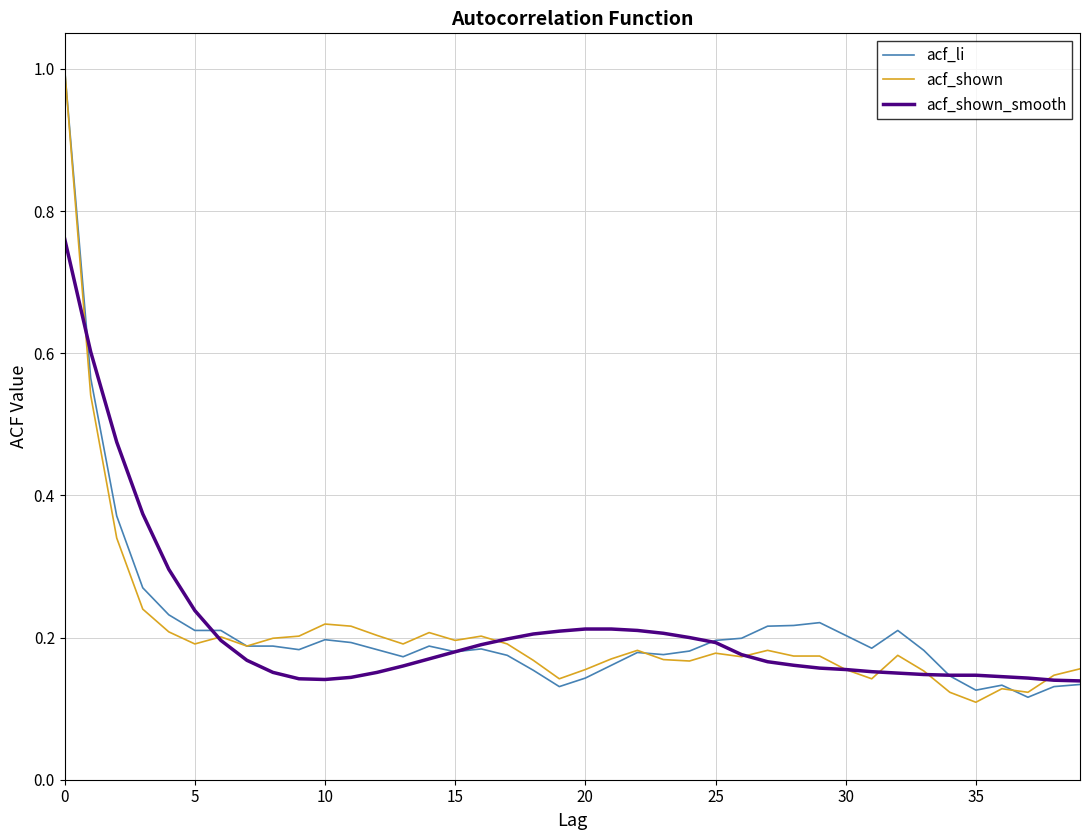

What is the maximum value shown in the chart?

1.0